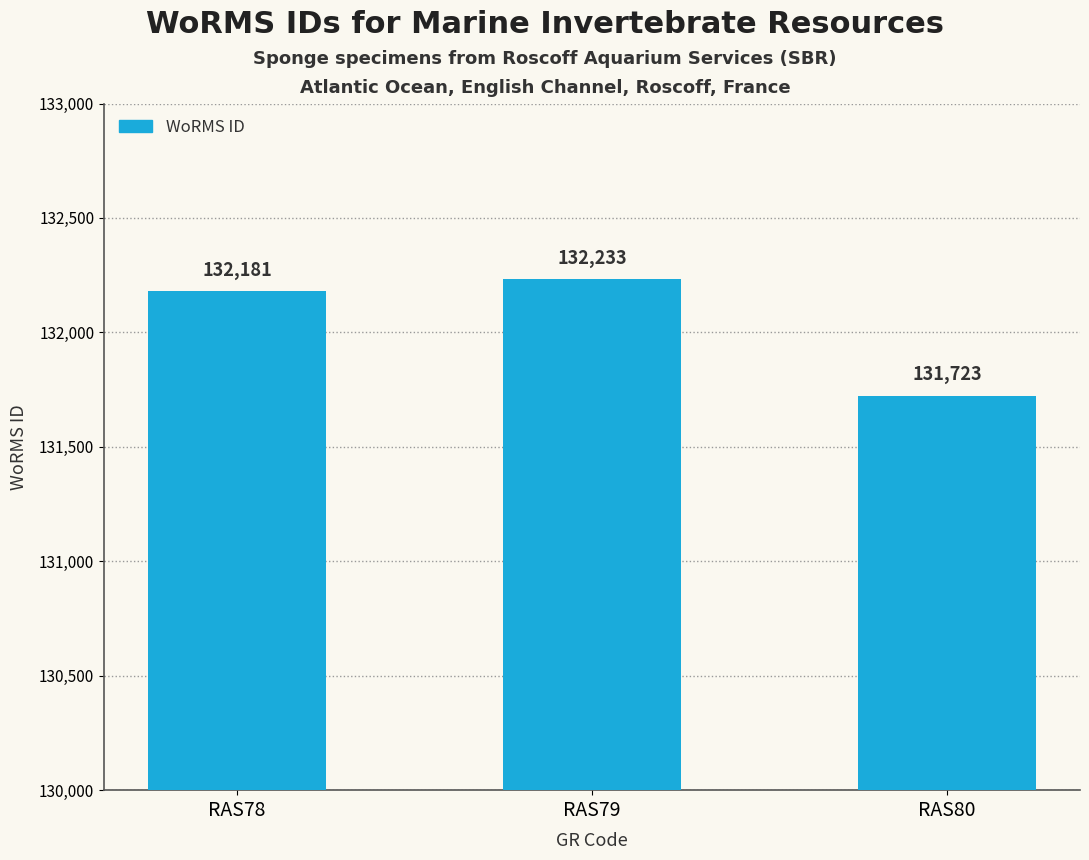

What is the smallest value displayed?

131723